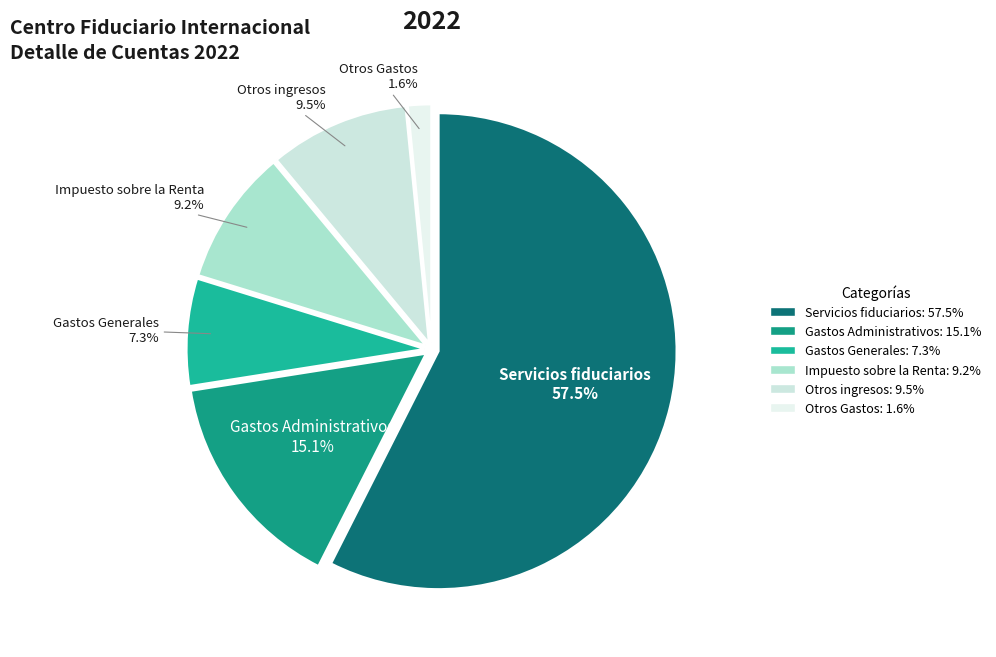

Do Gastos Generales and Otros Gastos together represent more than half of the pie?

No